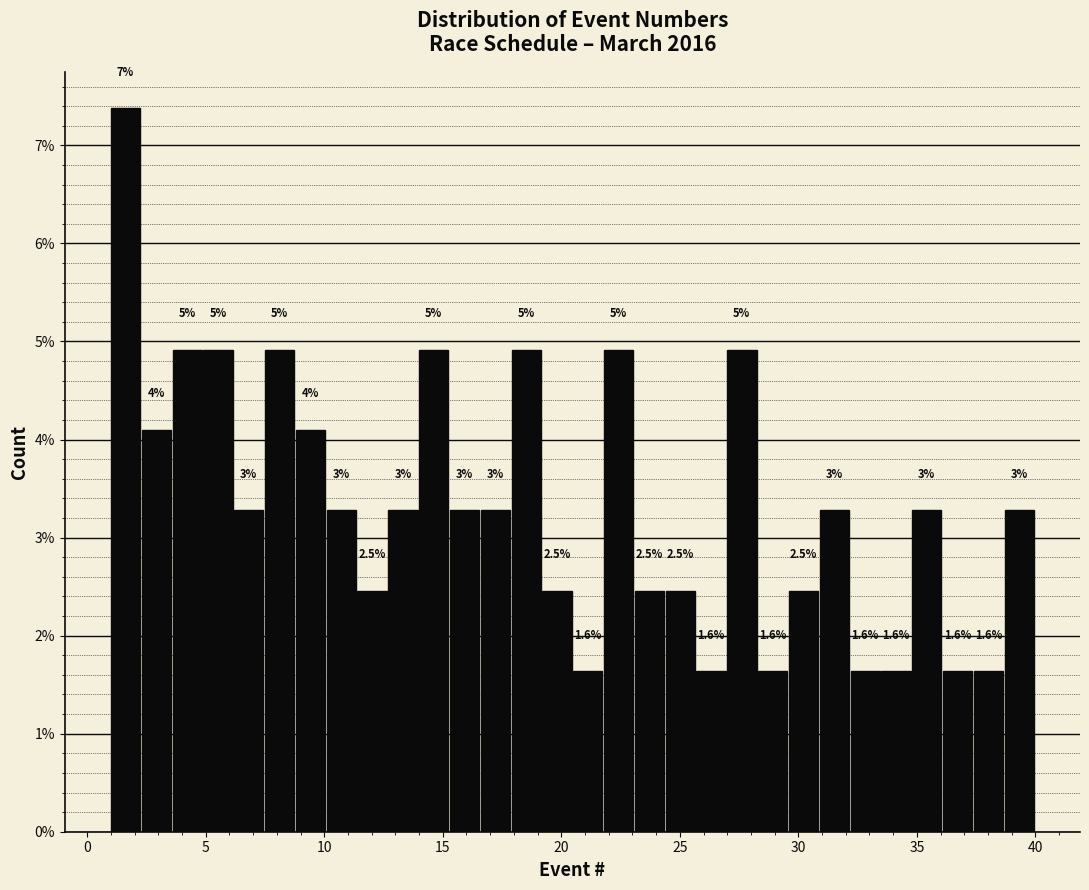

Around what value on the x-axis is the tallest bar? Give the approximate position of its centre, as read against the axis.

1.5